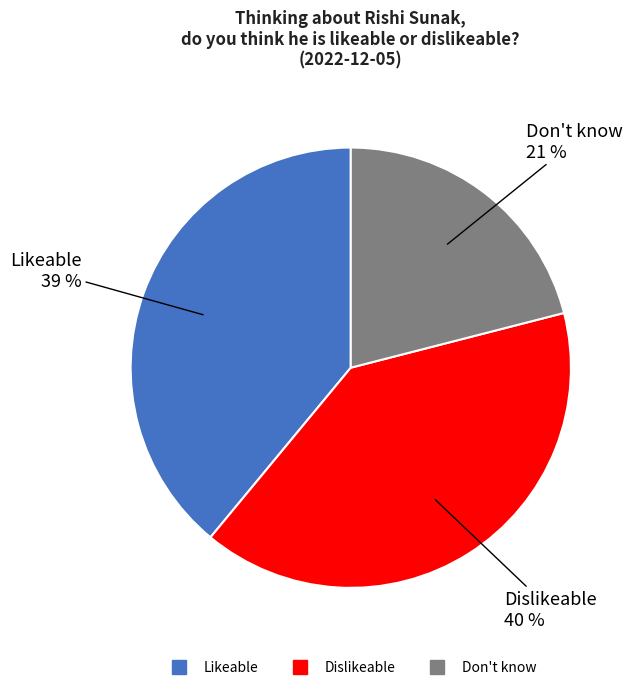

Does Likeable account for over 50% of the chart?

No